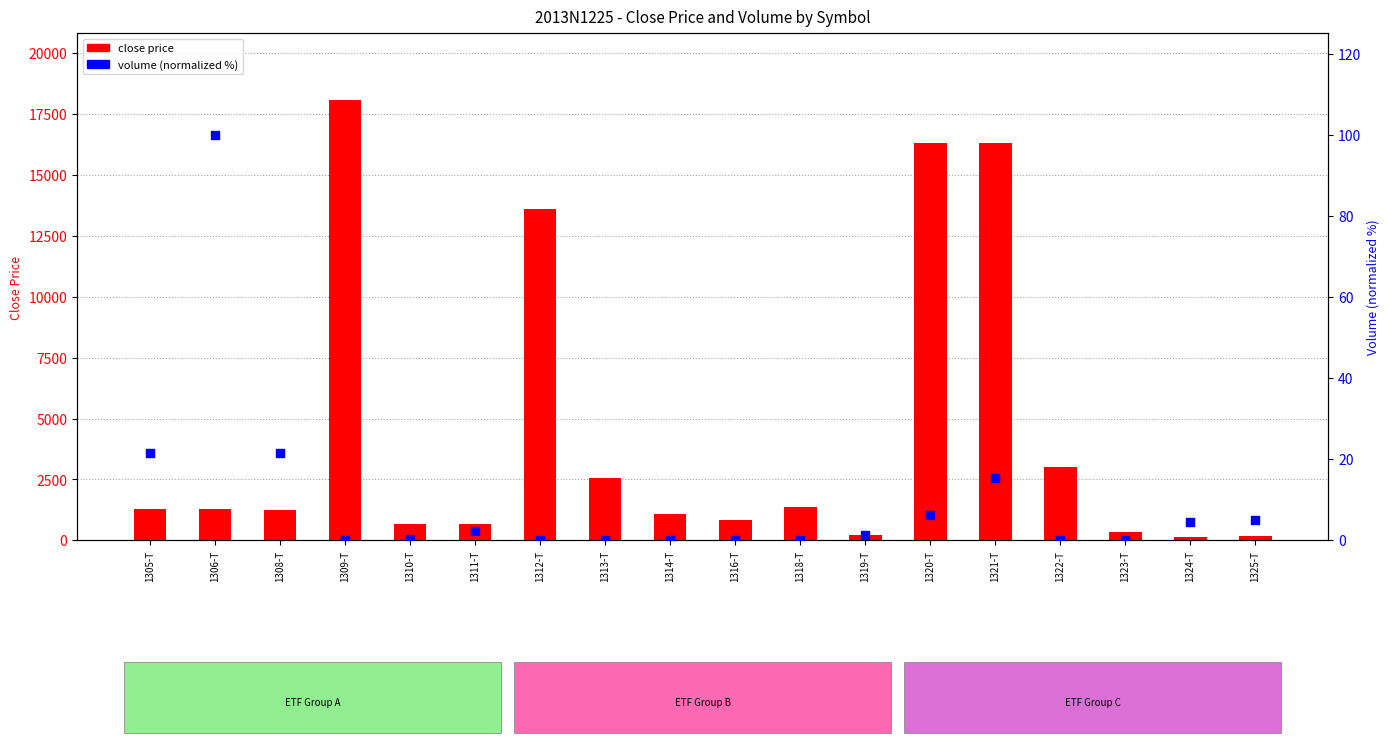

What are all the series names shown in the legend?

close, volume (normalized)